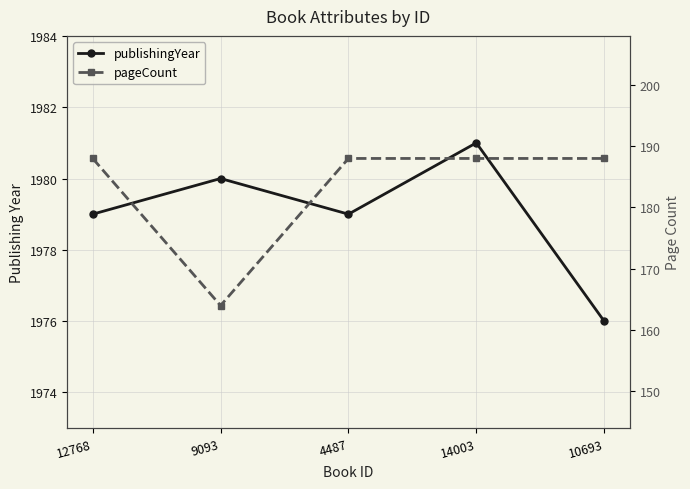

What is the difference between the maximum and minimum values in the pageCount series?

24